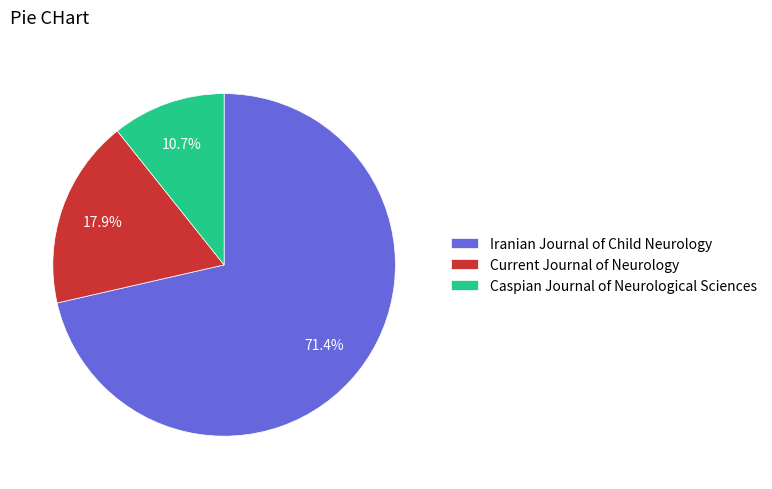

Combined, do Iranian Journal of Child Neurology and Caspian Journal of Neurological Sciences account for over 50%?

Yes